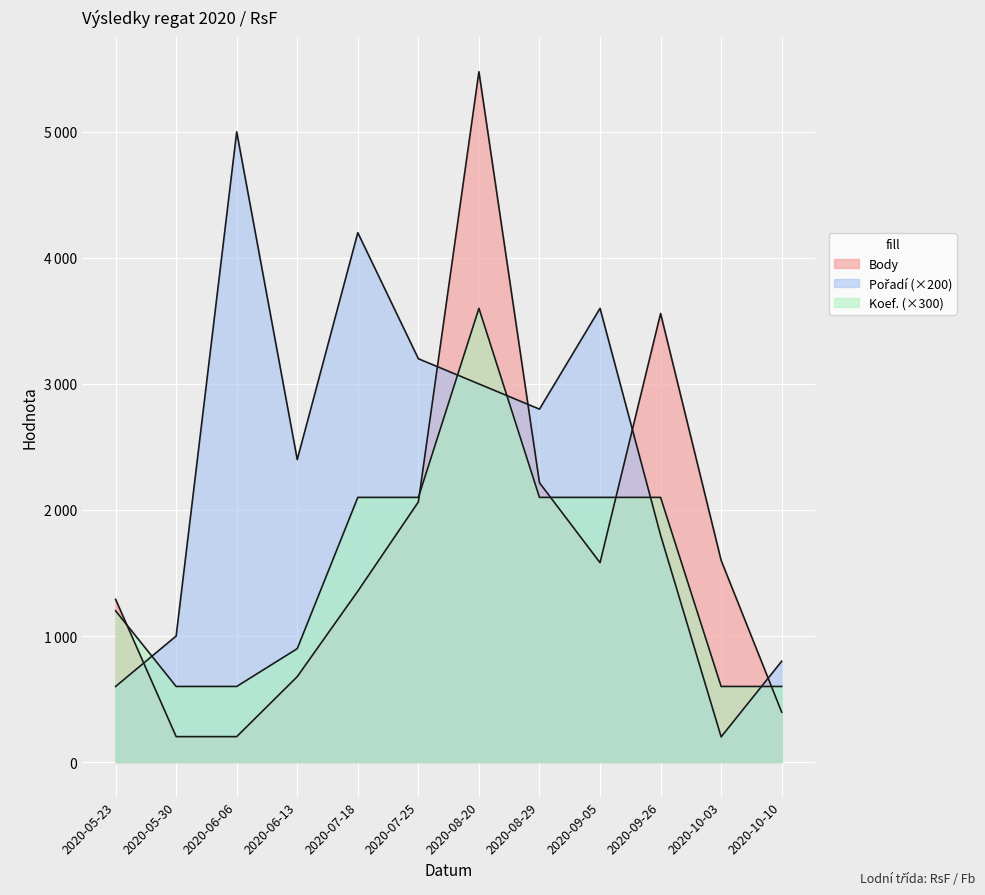

What is the greatest value displayed?

5477